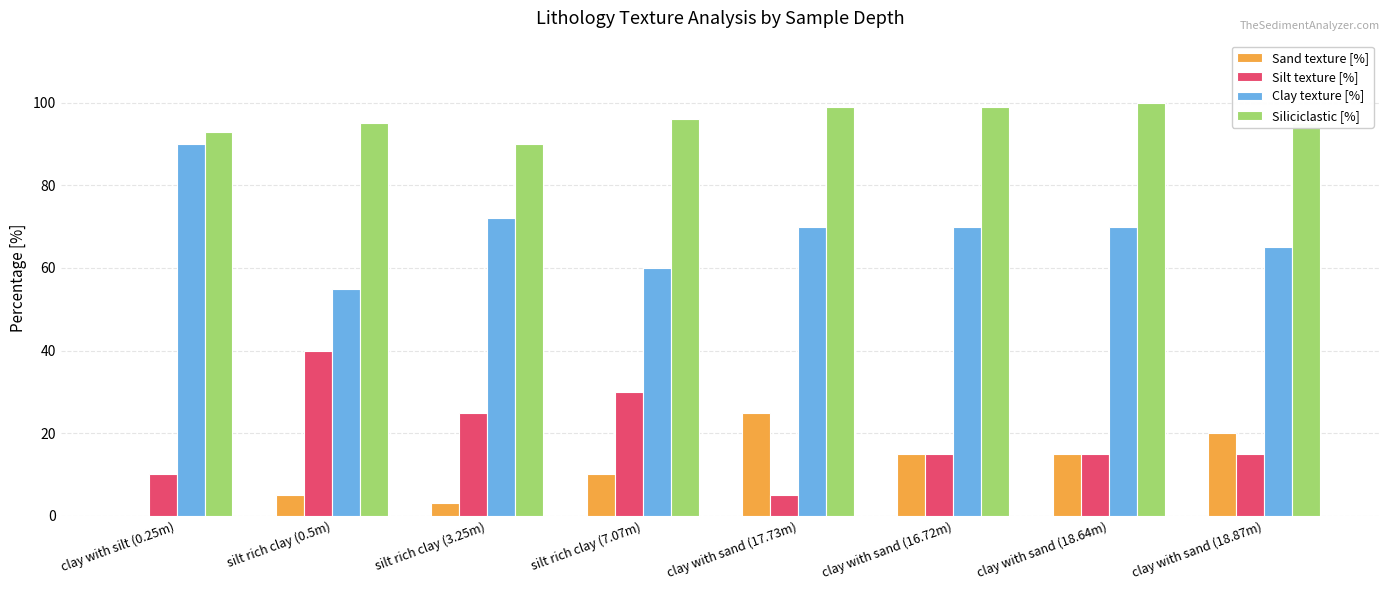

At which category does the chart reach its peak across all series?

clay with sand (18.64m)